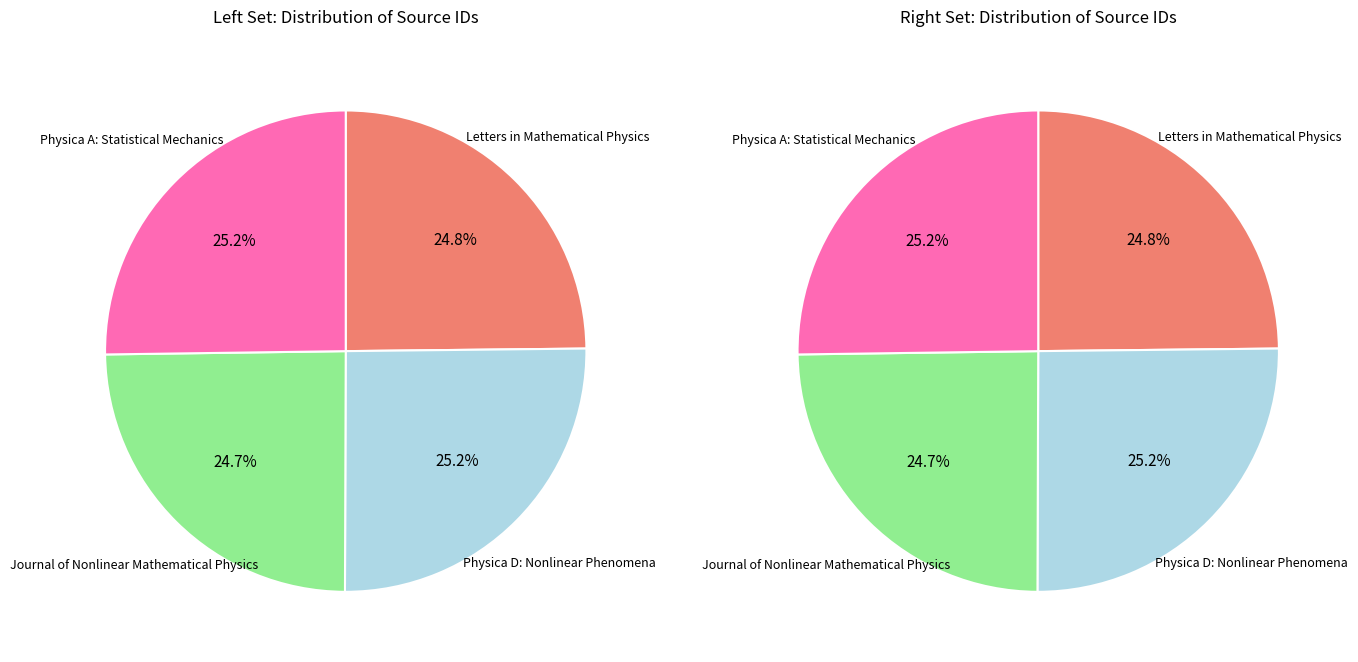

Is there a majority slice in this chart?

No